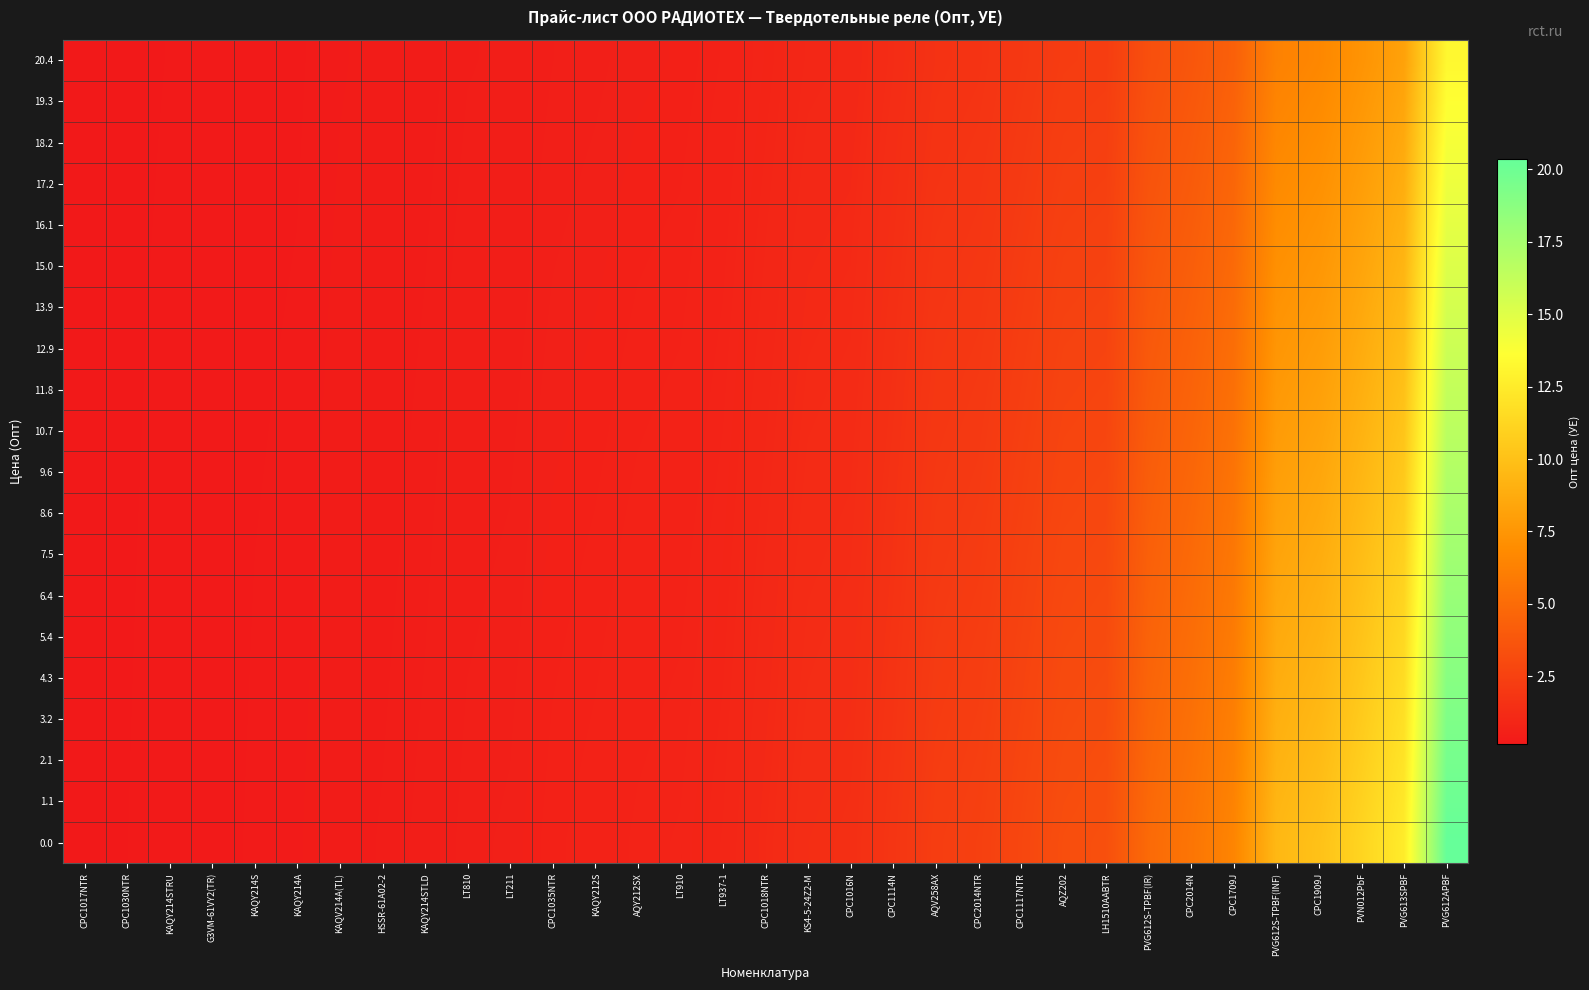

Rank the series at KAQY214A from highest to lowest value.

0.0, 1.1, 2.1, 3.2, 4.3, 5.4, 6.4, 7.5, 8.6, 9.6, 10.7, 11.8, 12.9, 13.9, 15.0, 16.1, 17.2, 18.2, 19.3, 20.4